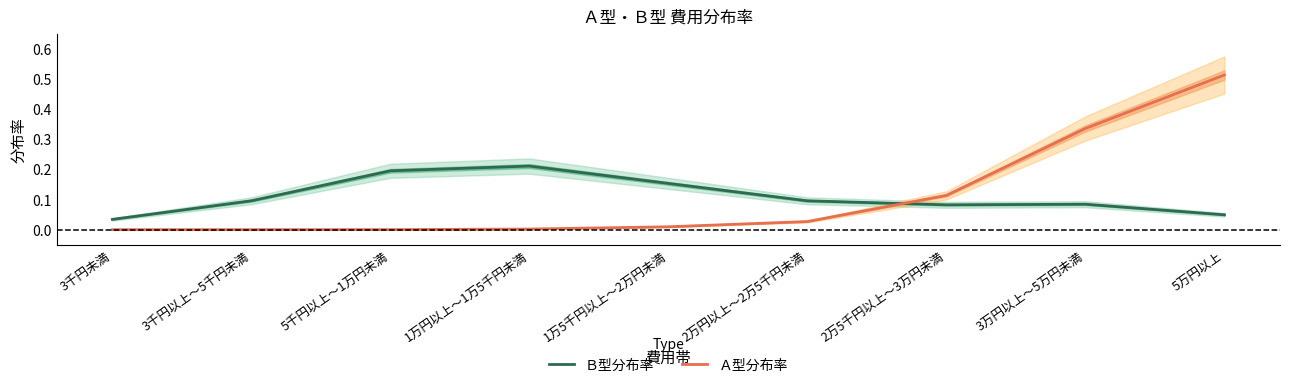

Which series ends up on top after the final intersection of Ｂ型分布率 and Ａ型分布率?

Ａ型分布率